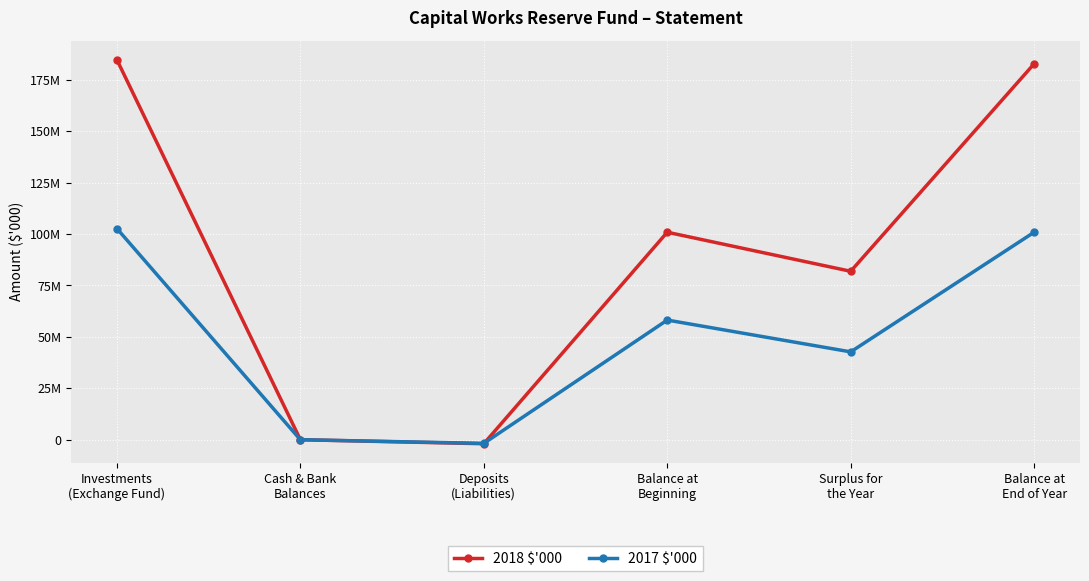

What is the maximum value shown in the chart?

184696141